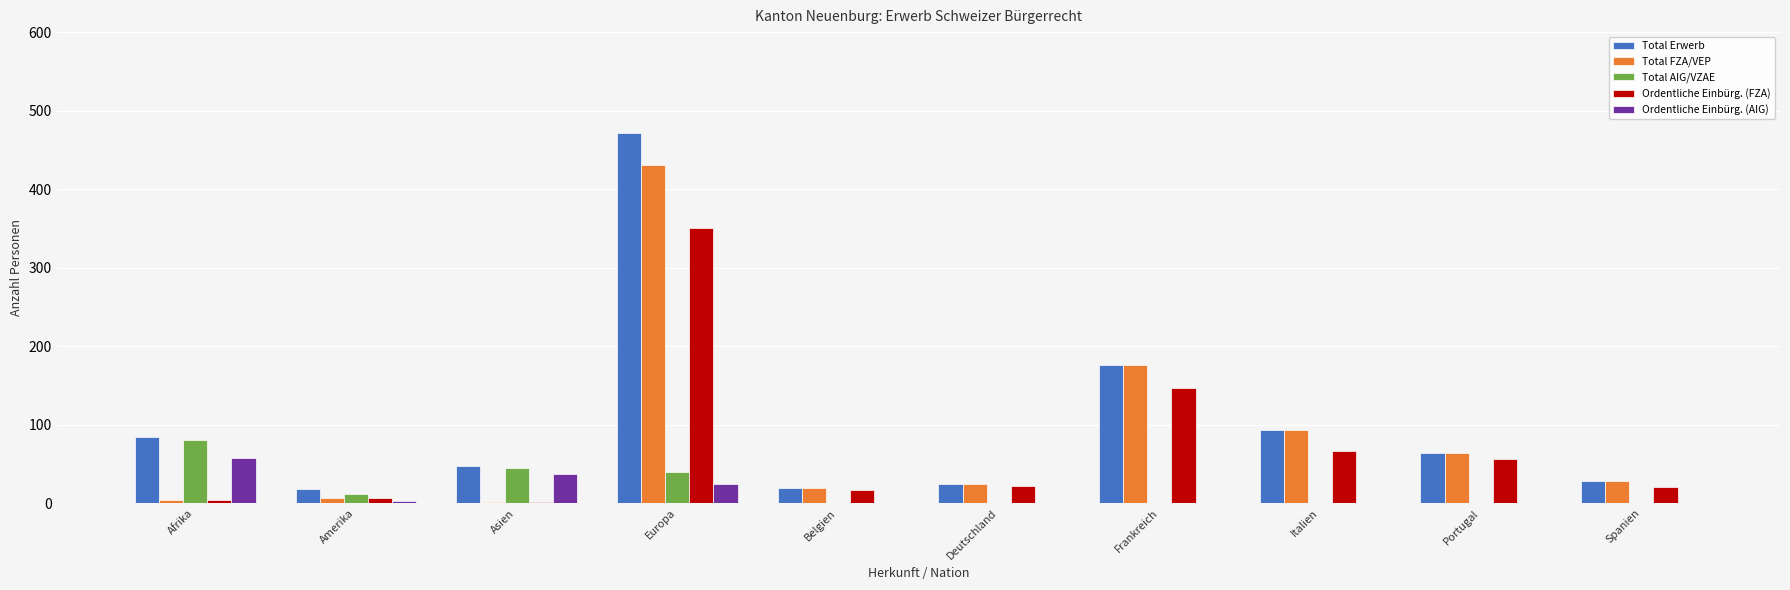

Is it true that Total FZA/VEP equals 680 at Europa?

False